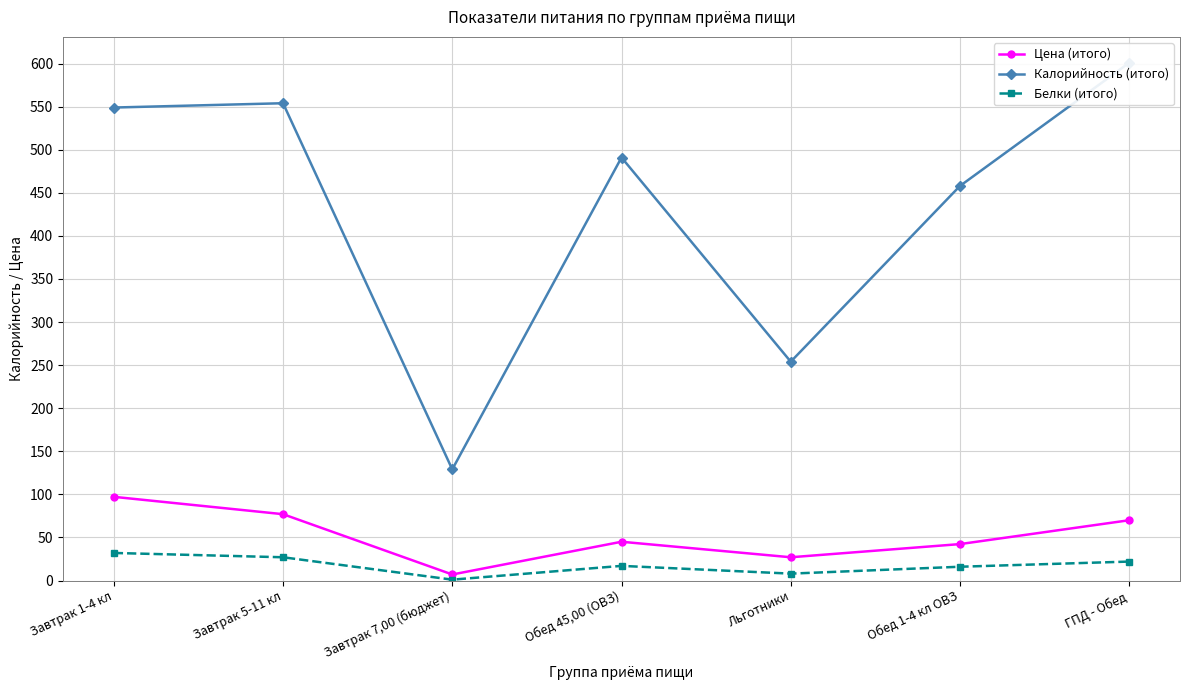

At Льготники, list the series in order from largest to smallest.

Калорийность (итого), Цена (итого), Белки (итого)